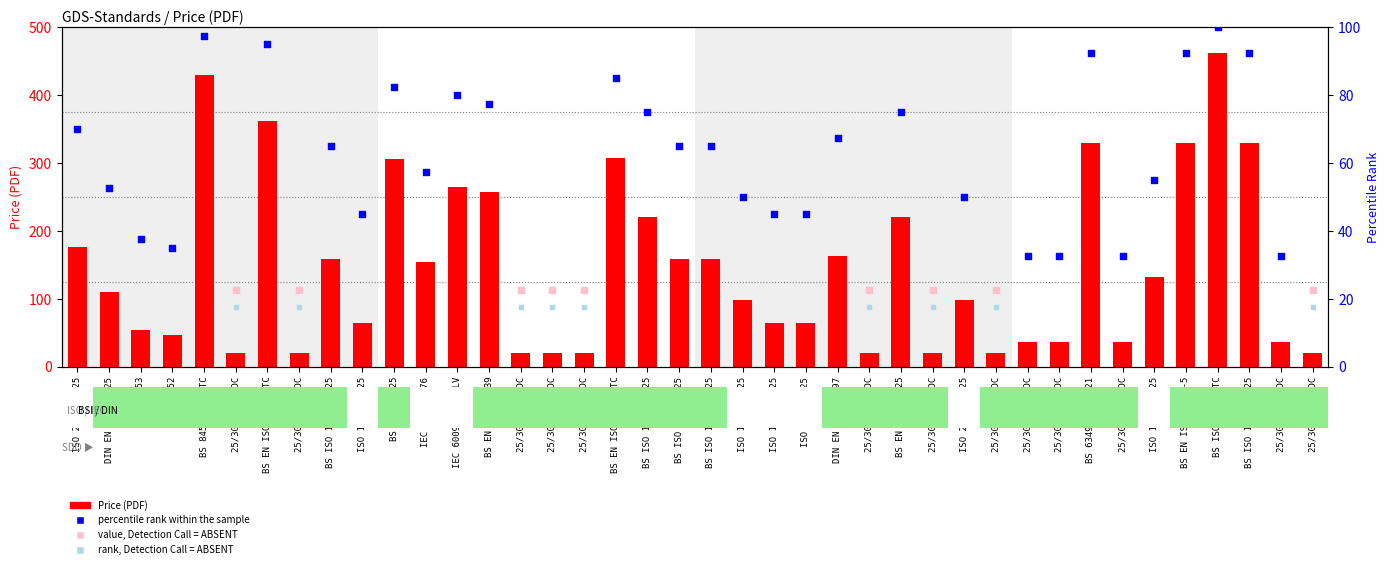

What is the change in value from ISO 16199:2025 to BS EN ISO 12215-5?

+265.0